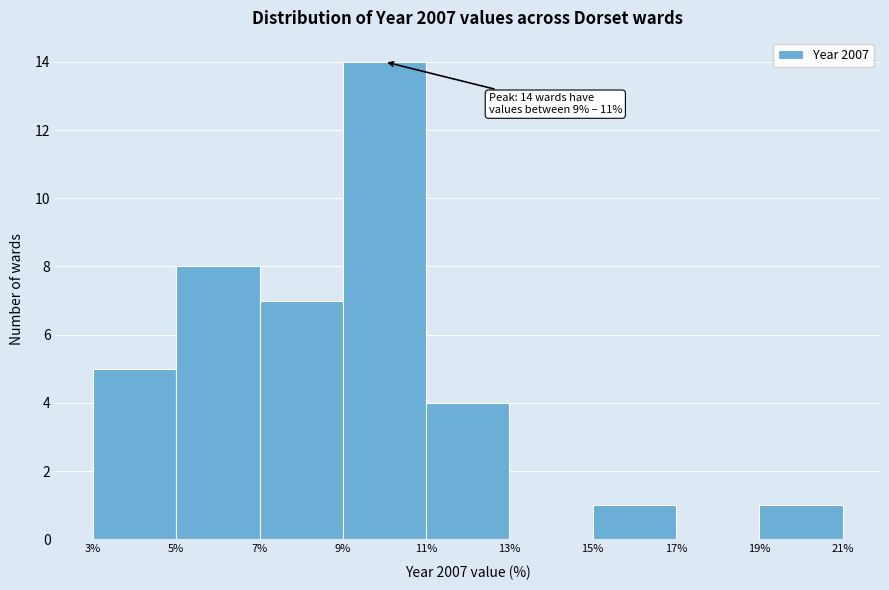

Over which range of the x-axis is the bar tallest?

9% to 11%